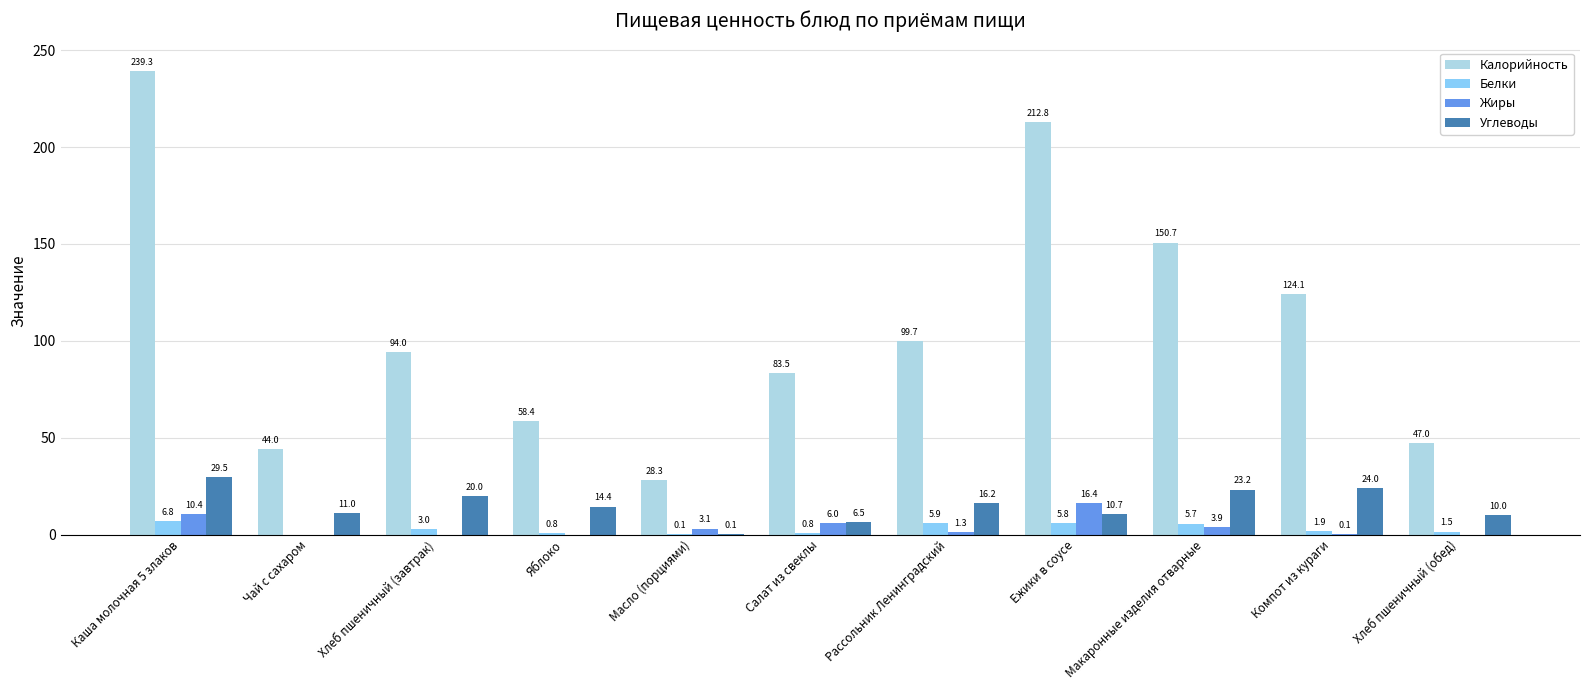

Which series has the largest total across all categories?

Калорийность